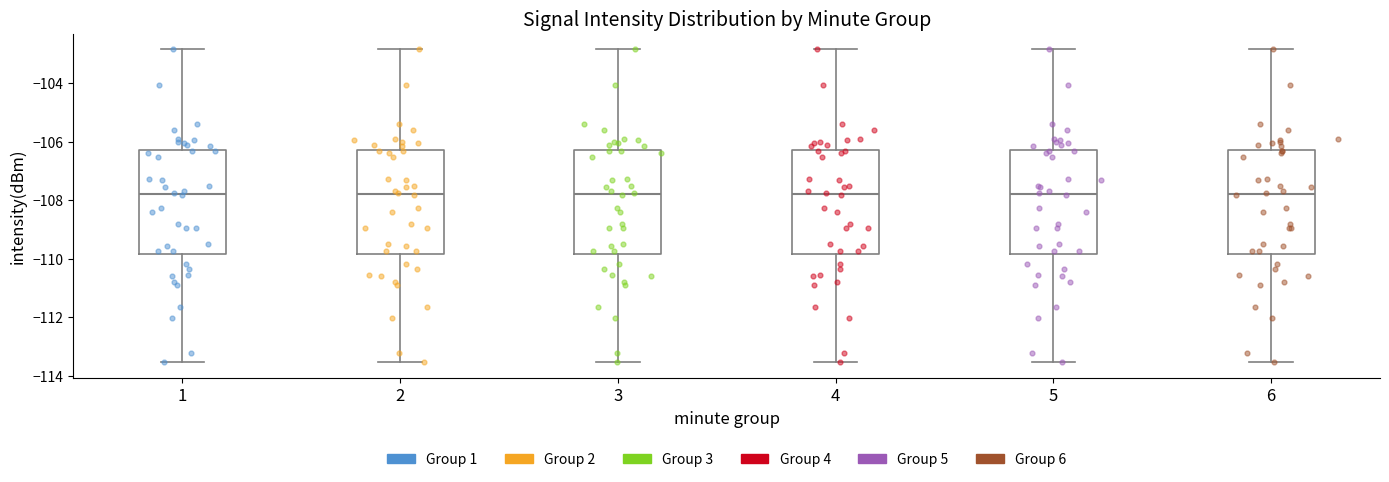

Reading left to right, read every box against the y-axis: the position of its median line, the range the box covers, and the ends of its whiskers. The values are not printed on the chart, so give them approximately, as read against the axis.

1: median -107.8, box -109.8 to -106.2, whiskers -113.6 to -102.8
2: median -107.8, box -109.8 to -106.2, whiskers -113.6 to -102.8
3: median -107.8, box -109.8 to -106.2, whiskers -113.6 to -102.8
4: median -107.8, box -109.8 to -106.2, whiskers -113.6 to -102.8
5: median -107.8, box -109.8 to -106.2, whiskers -113.6 to -102.8
6: median -107.8, box -109.8 to -106.2, whiskers -113.6 to -102.8